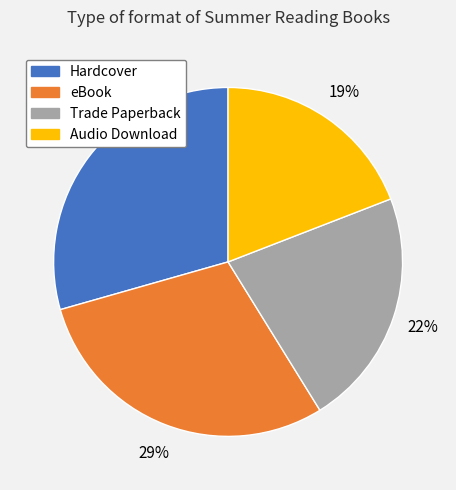

Do eBook and Trade Paperback together represent more than half of the pie?

Yes